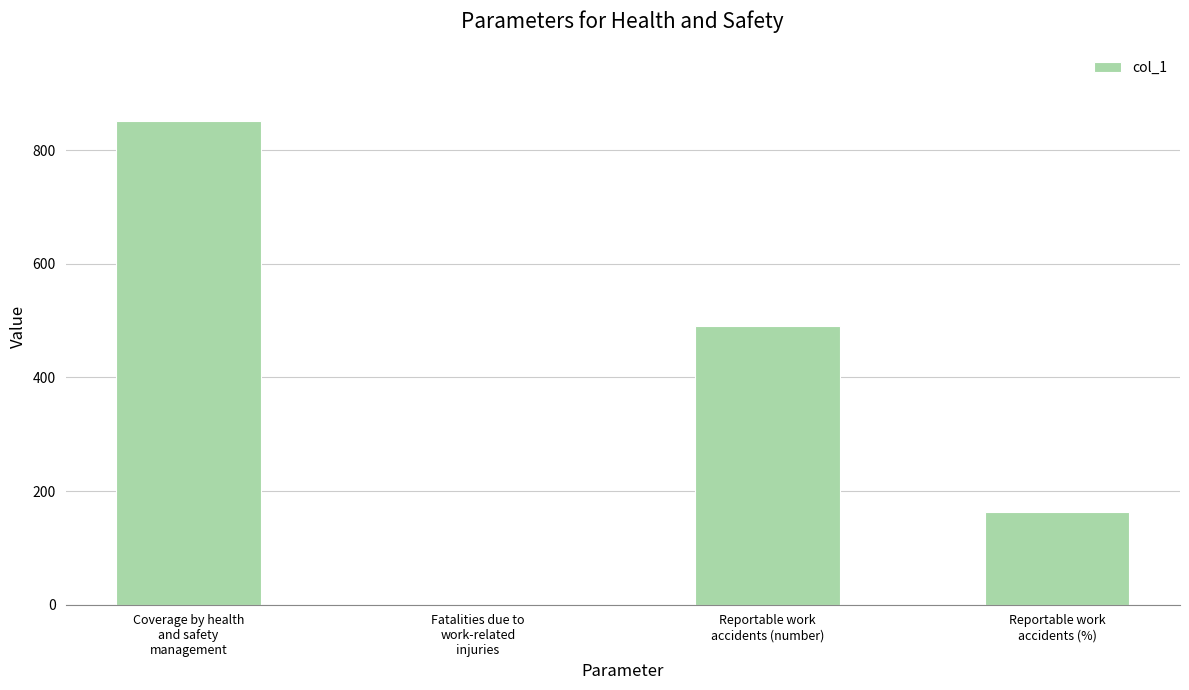

Count the values in the range 164 to 851.

3